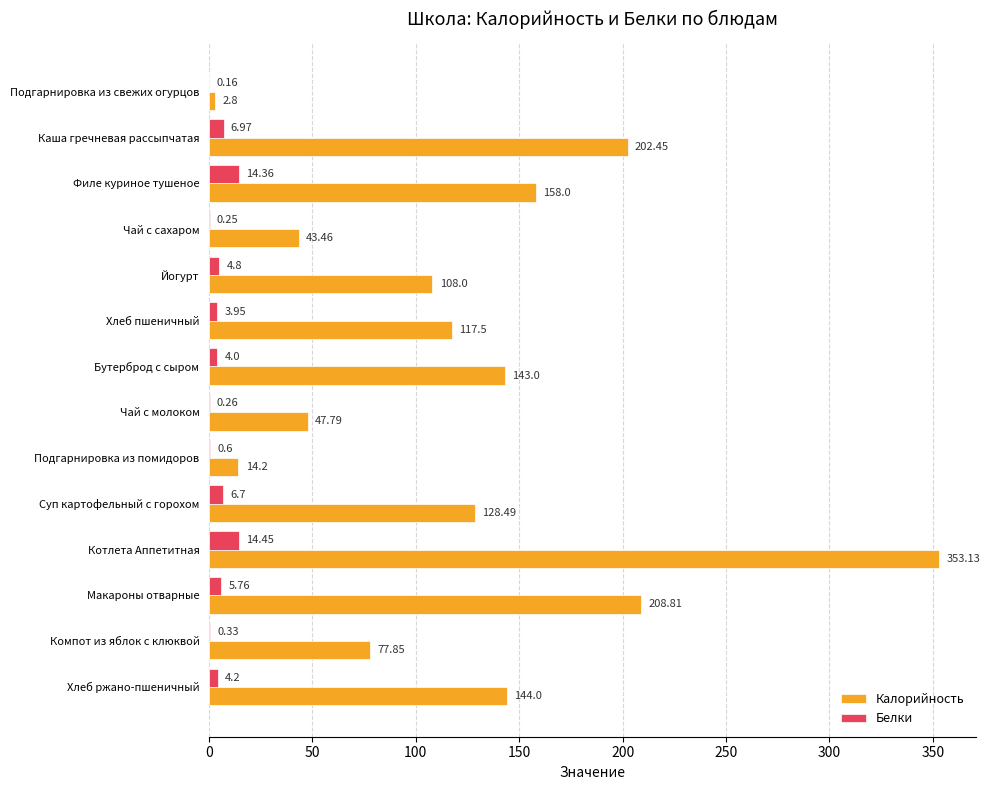

Is the value of Белки at Макароны отварные greater than the value of Калорийность at Чай с сахаром?

No